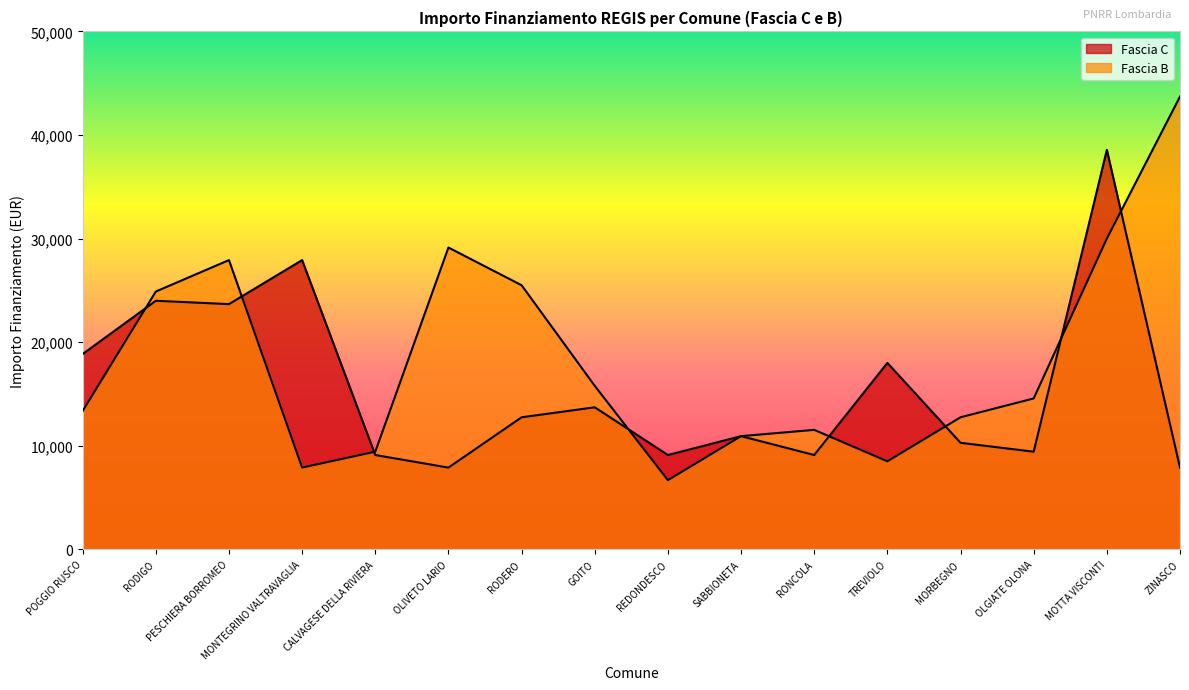

How many values in the Fascia B series exceed 14568?

7